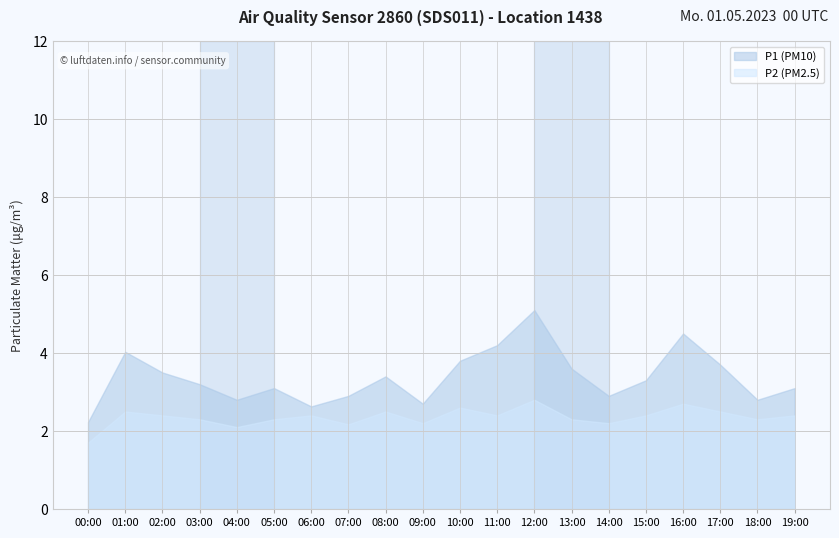

What position from the left is 02:00?

3